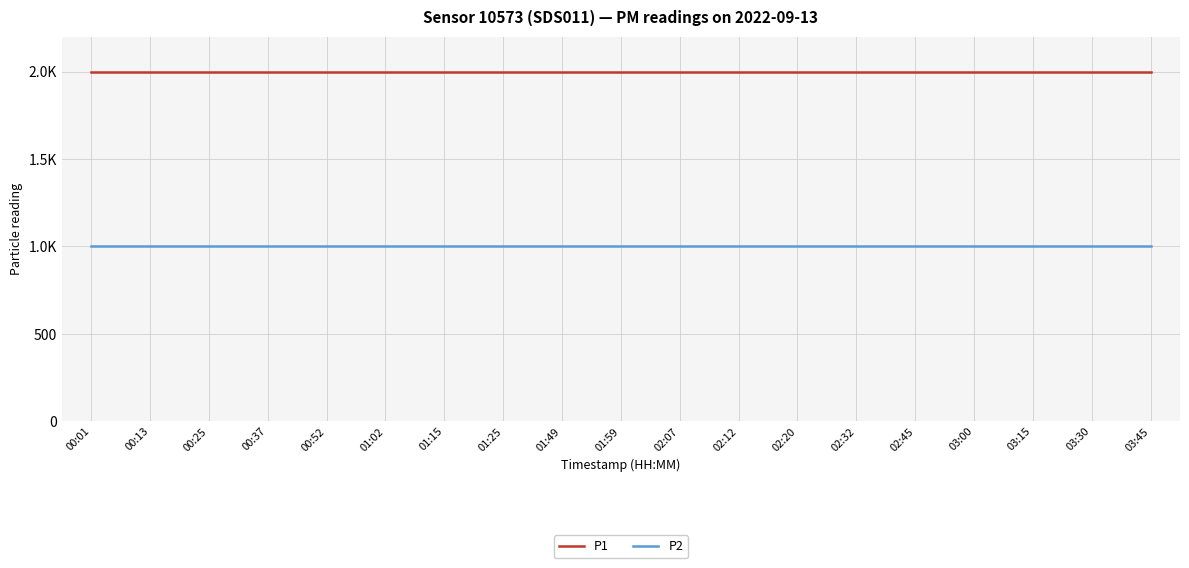

True or false: P1 and P2 cross at least once.

False